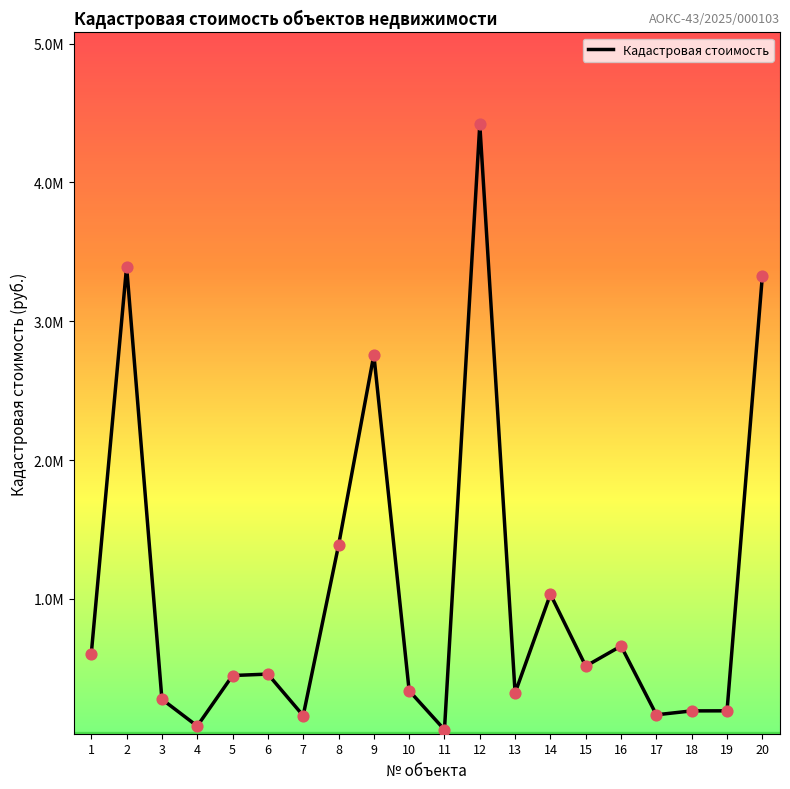

Is this an area chart (filled region under the line)?

No